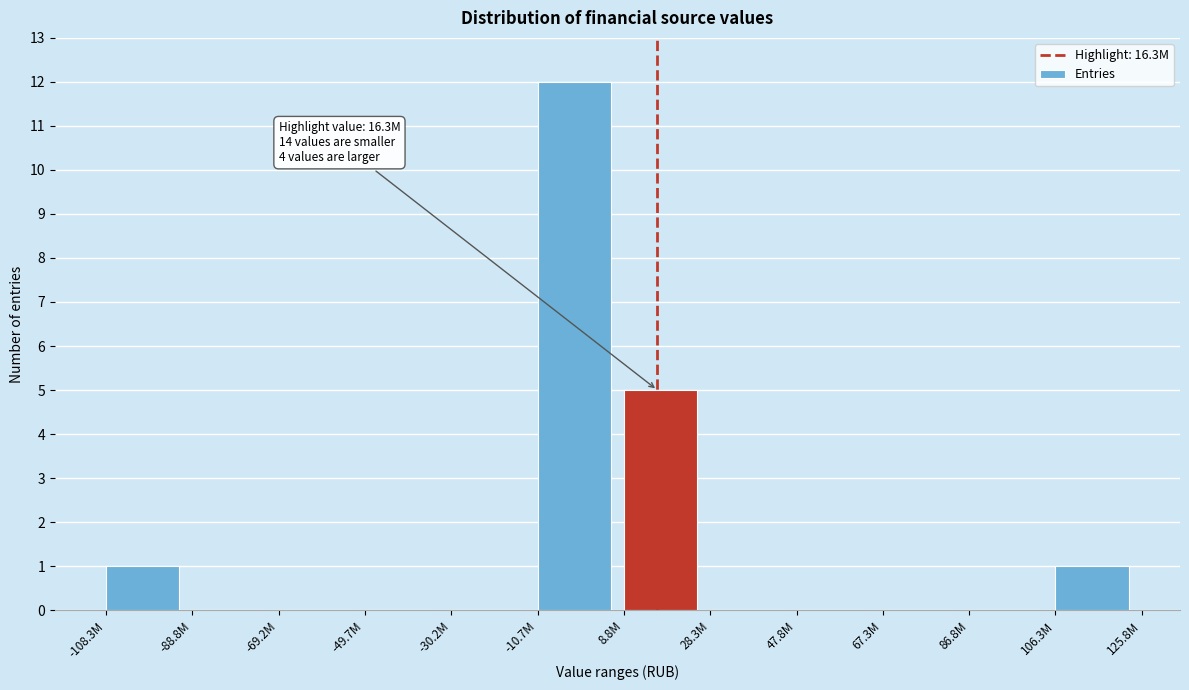

Reading left to right, what are all the values shown in this chart?

-108.3M=1	-88.8M=0	-69.2M=0	-49.7M=0	-30.2M=0	-10.7M=12	8.8M=5	28.3M=0	47.8M=0	67.3M=0	86.8M=0	106.3M=1